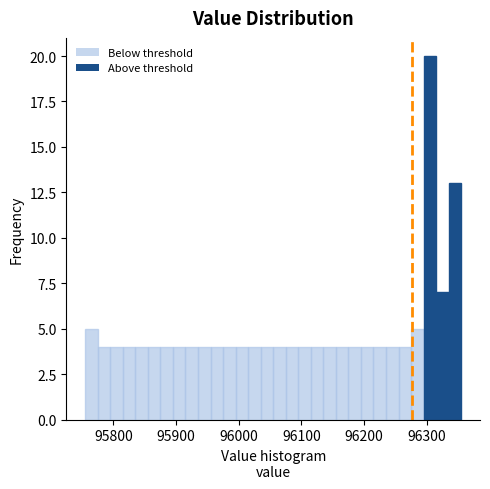

Around what value on the x-axis is the tallest bar? Give the approximate position of its centre, as read against the axis.

96310